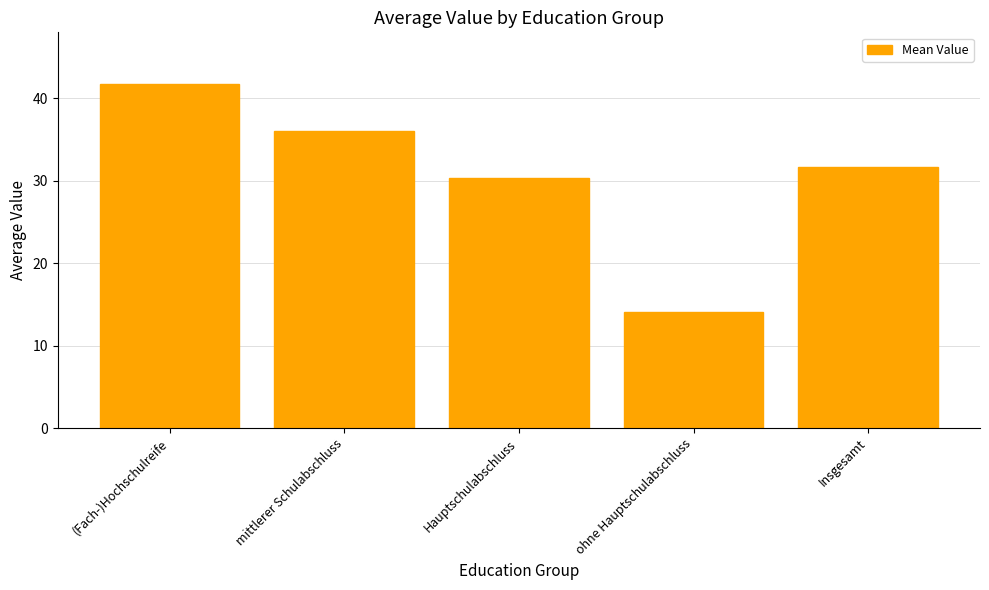

Reading right to left, list all the values displayed in this chart.

31.7	14.1	30.3	36.1	41.7